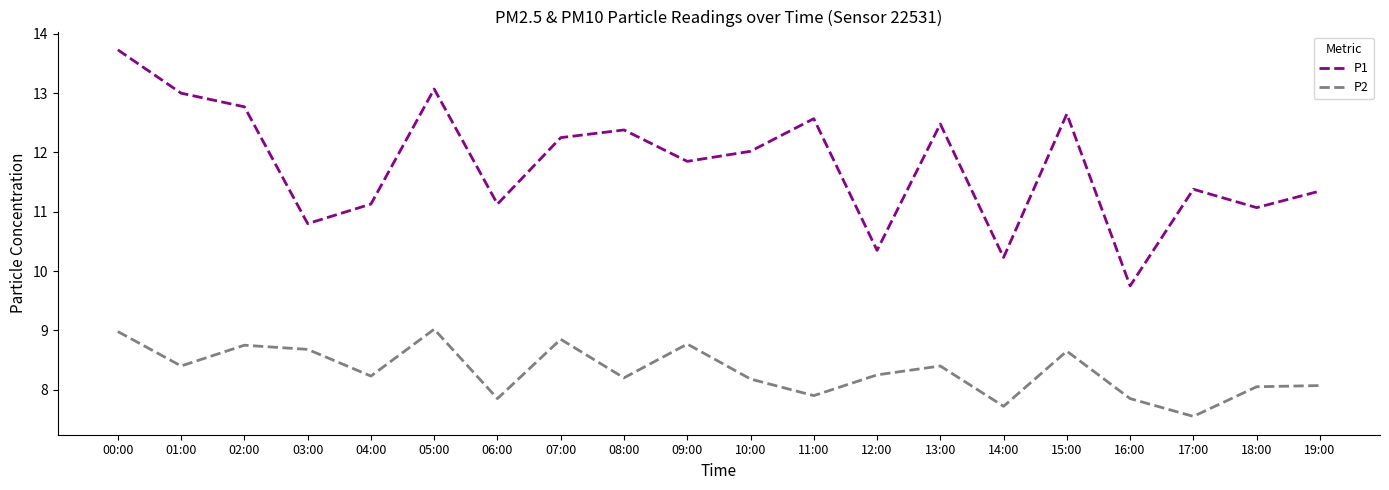

What is the difference between the highest and lowest values at 15:00?

4.0